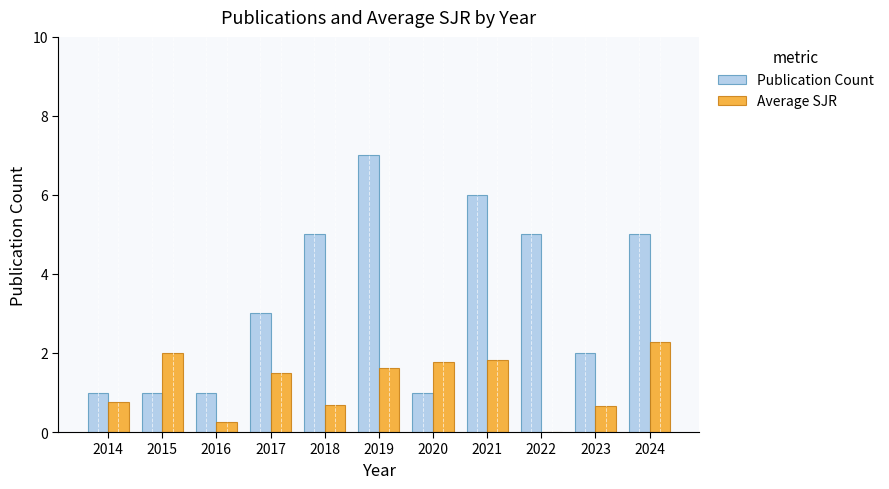

Is the value of Average SJR at 2019 greater than the value of Publication Count at 2019?

No